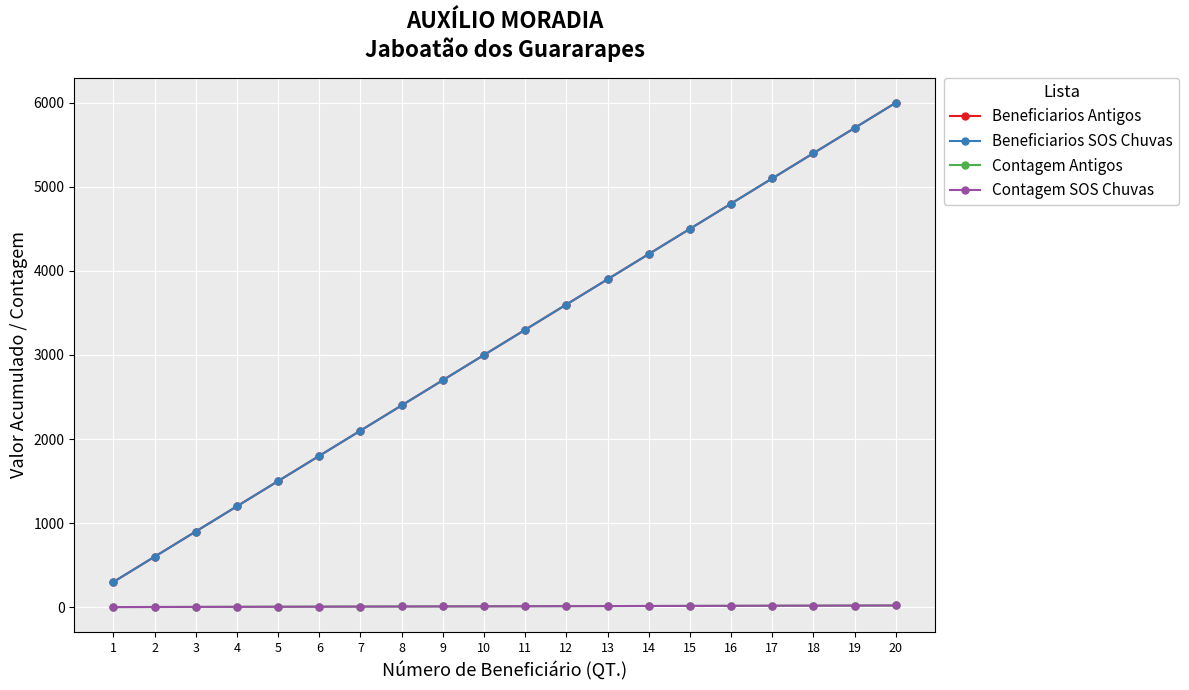

What is the value of the Beneficiarios SOS Chuvas point at the 19th from the left?

5700